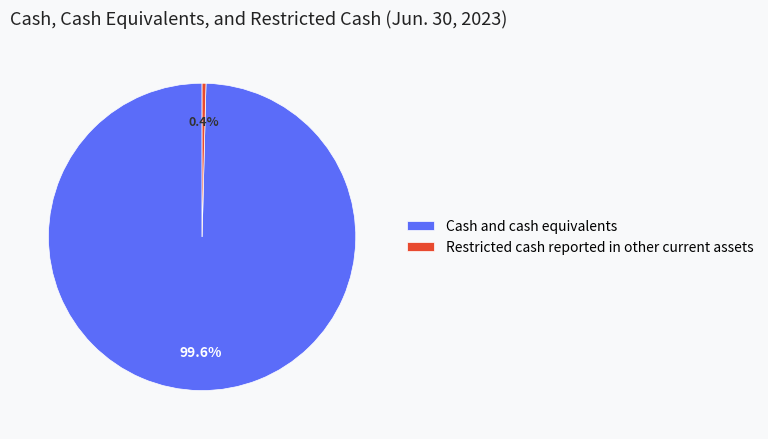

Which has a higher value, Cash and cash equivalents or Restricted cash reported in other current assets?

Cash and cash equivalents